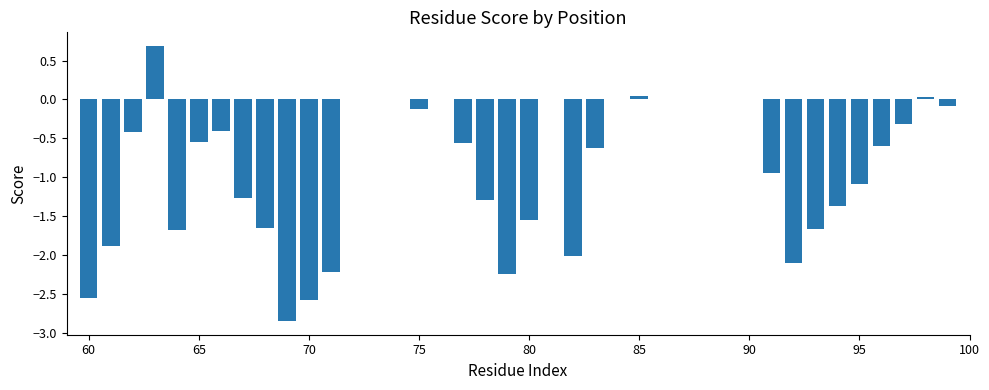

Count the number of categories in the chart.

40